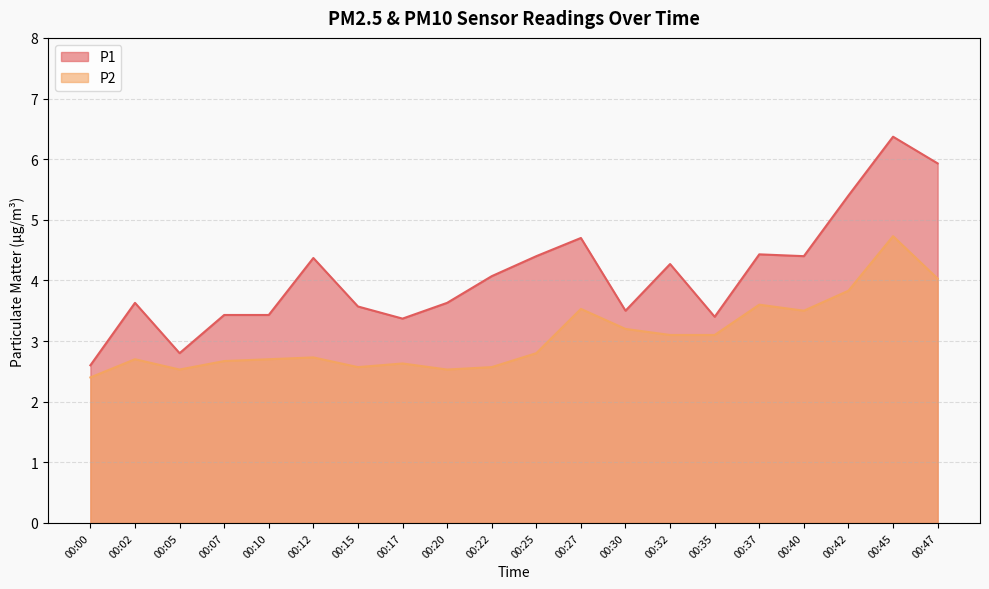

At which category is the sum across all series the highest?

00:45